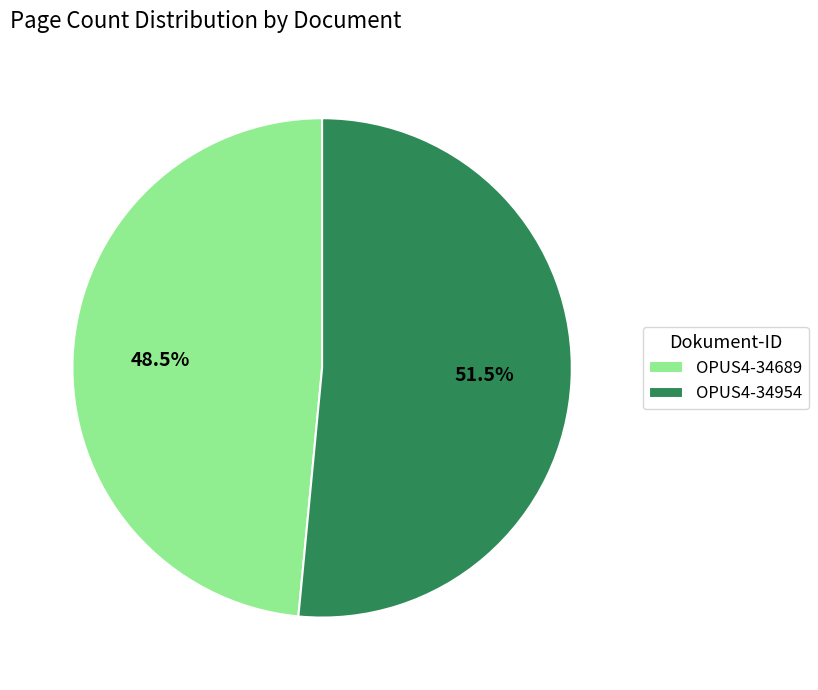

How many segments does this pie chart have?

2